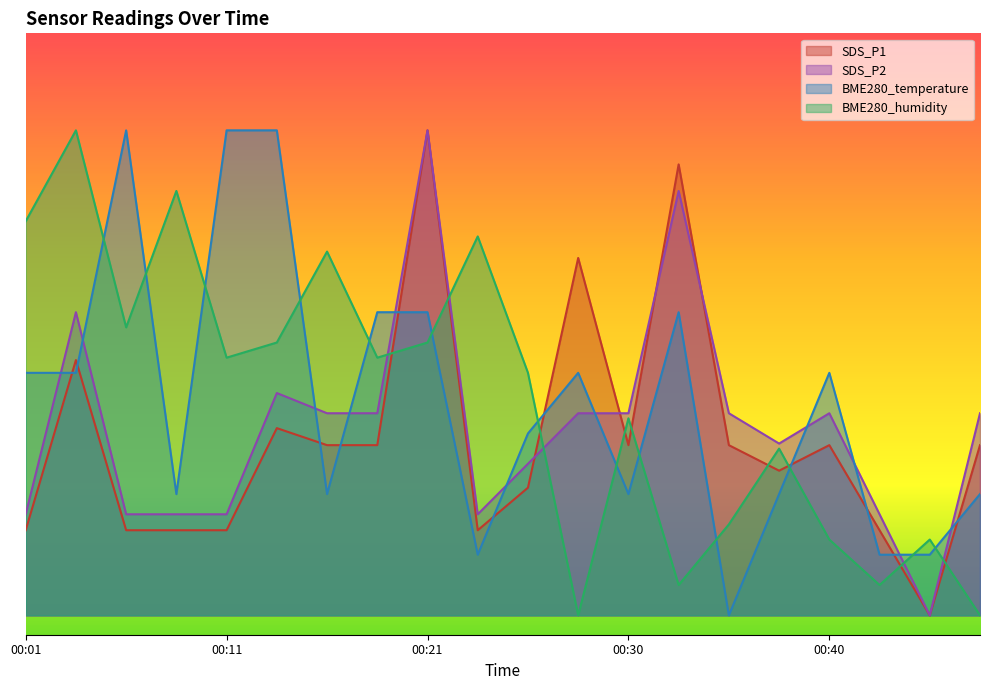

How many times do SDS_P1 and SDS_P2 cross each other?

4